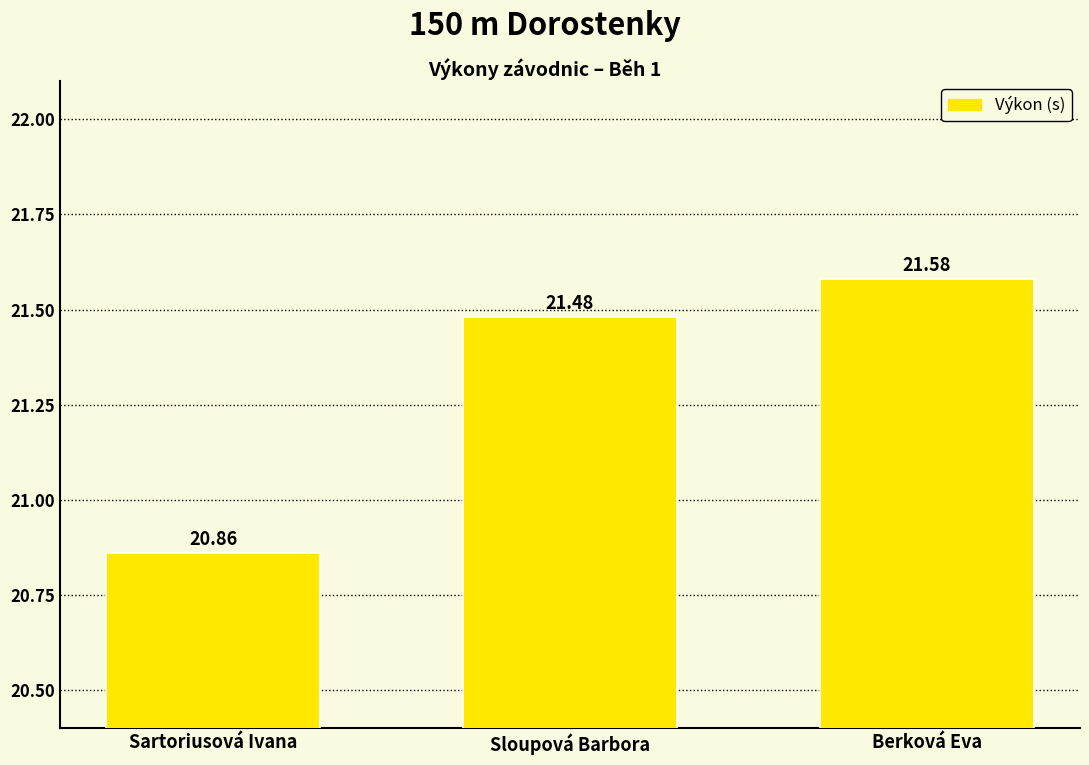

Reading left to right, list all the values displayed in this chart.

Sartoriusová Ivana=20.9	Sloupová Barbora=21.5	Berková Eva=21.6